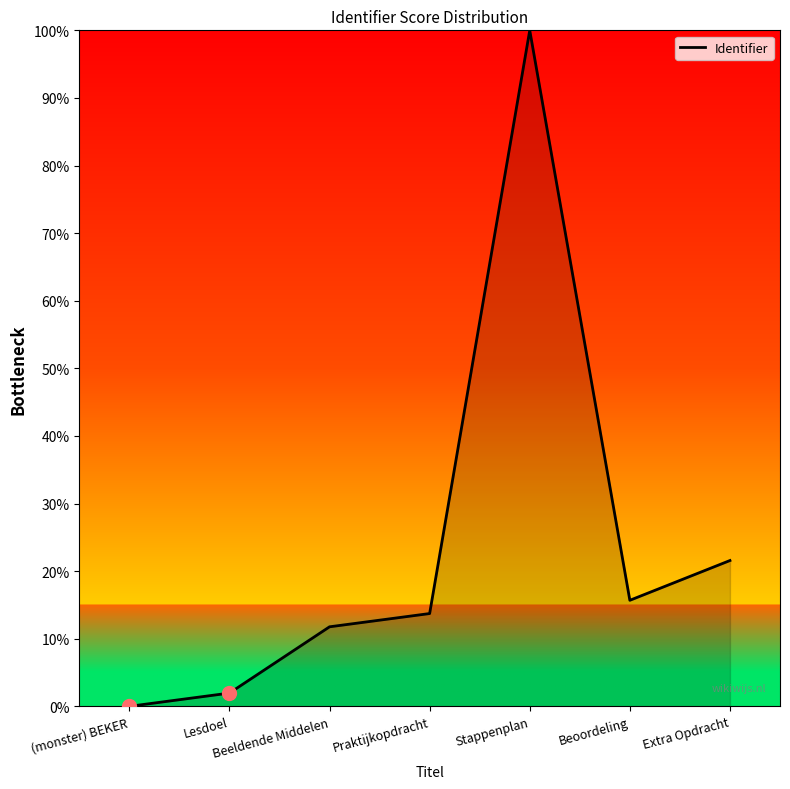

Between Beeldende Middelen and Extra Opdracht, which is larger?

Extra Opdracht